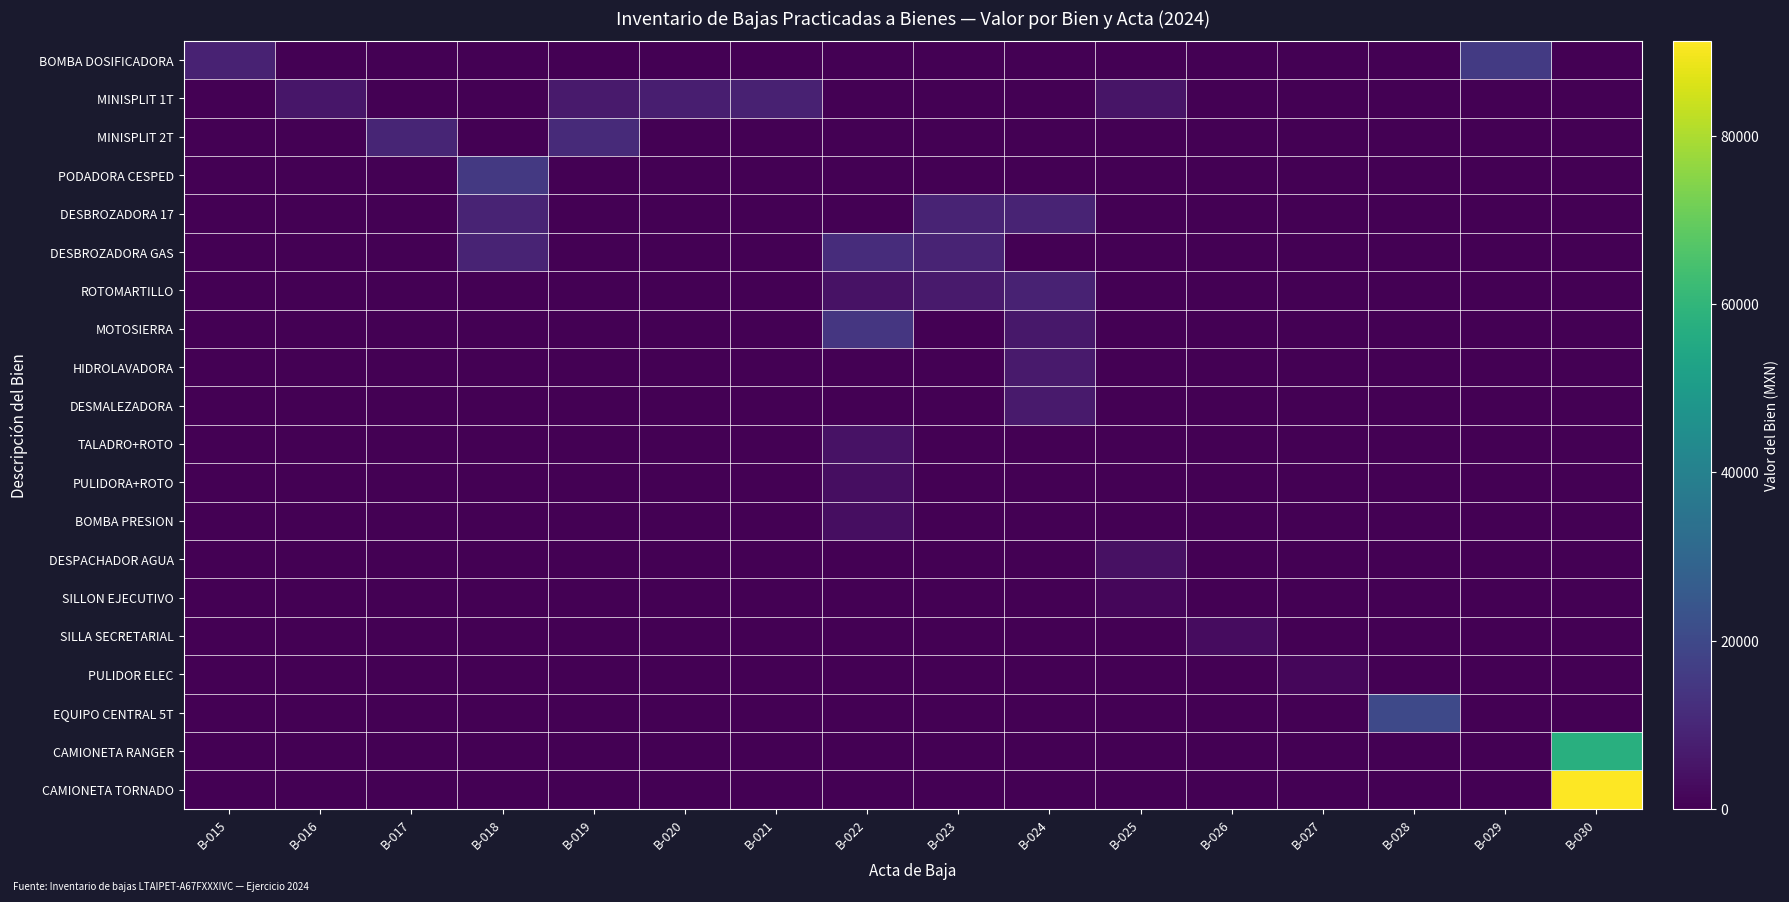

Which series changed the most between B-023 and B-028?

EQUIPO CENTRAL 5T